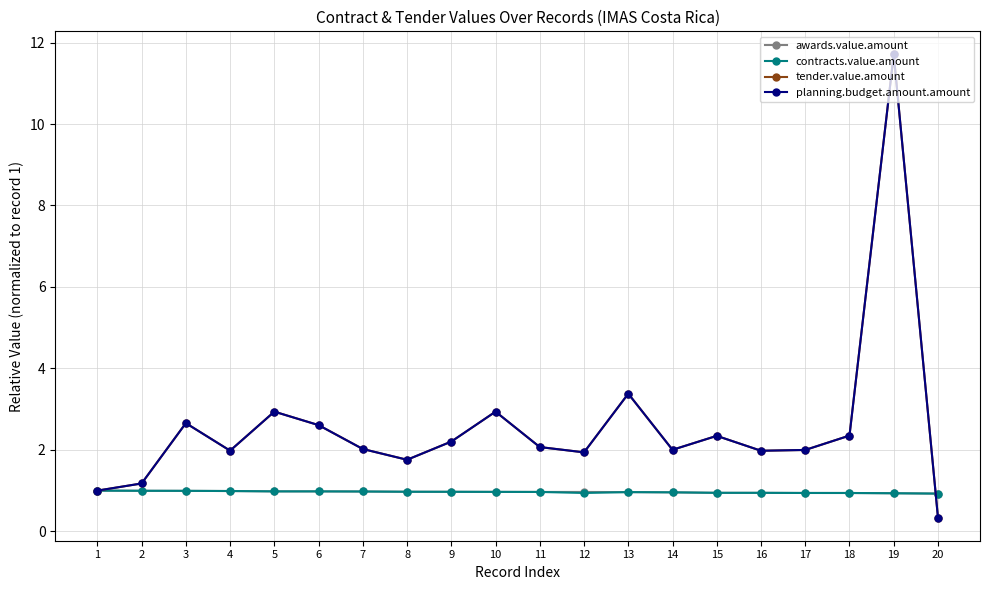

Read the awards.value.amount value at 6.

1.0